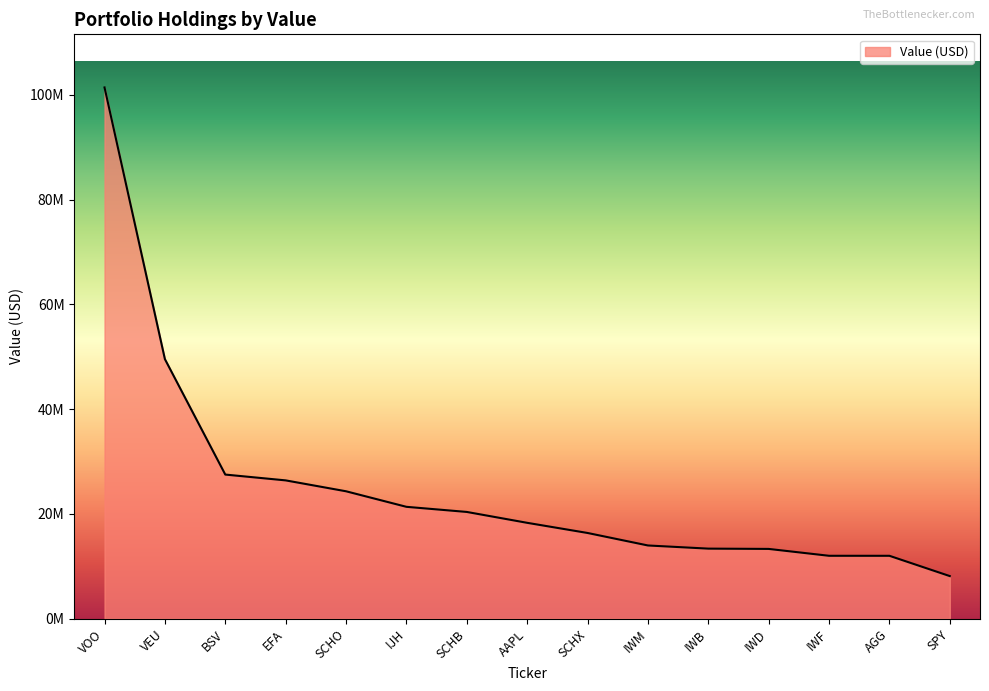

Is this an area chart (filled region under the line)?

Yes